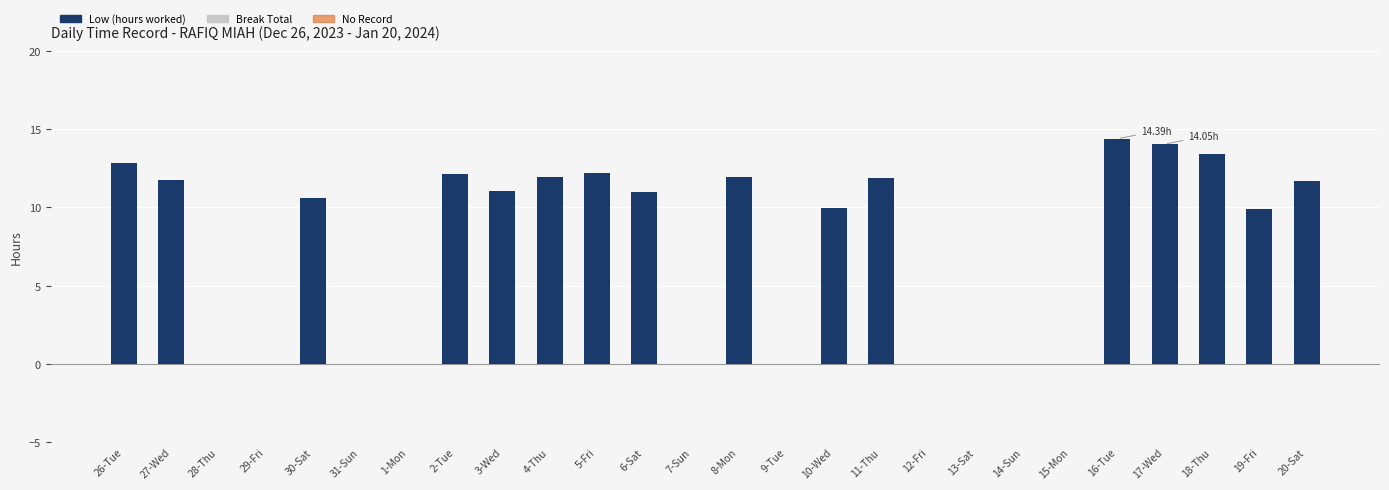

What is the change in value from 26-Tue to 2-Tue?

-0.7